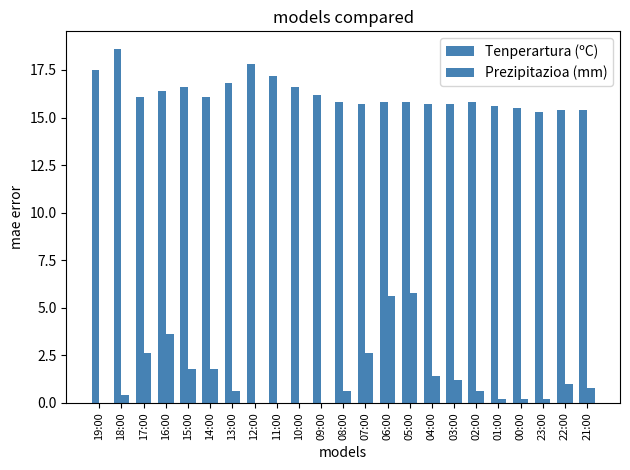

List the series in order of their overall mean, highest first.

Tenperartura (ºC), Prezipitazioa (mm)